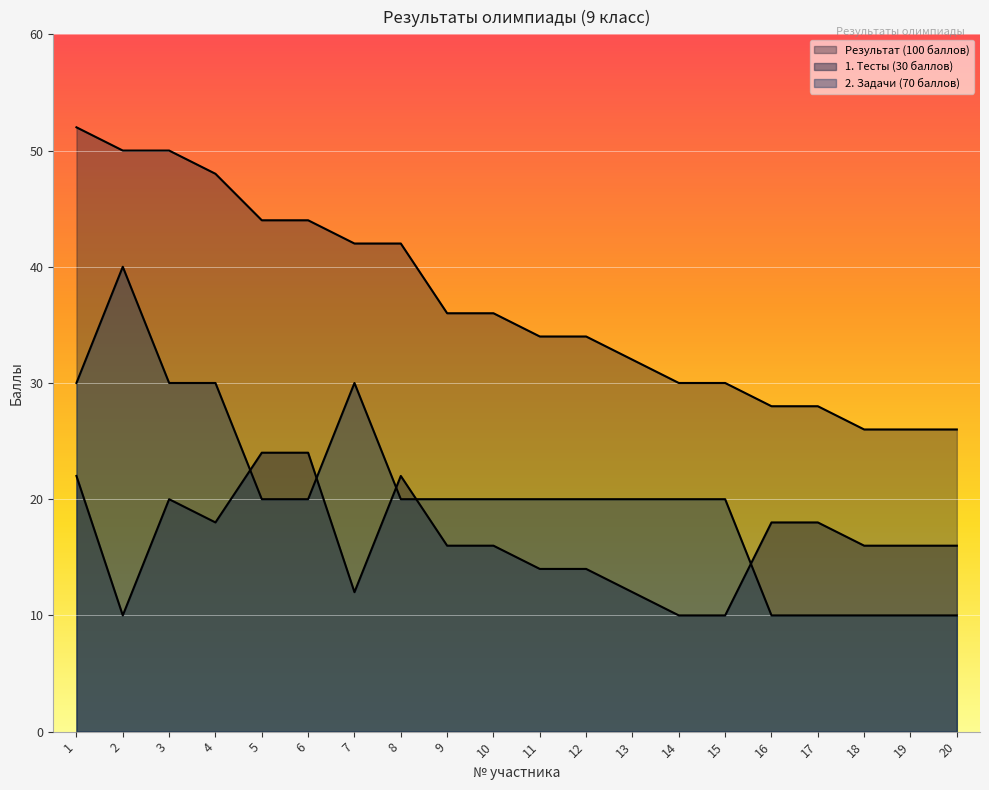

What is the average value of the 2. Задачи (70 баллов) series?

20